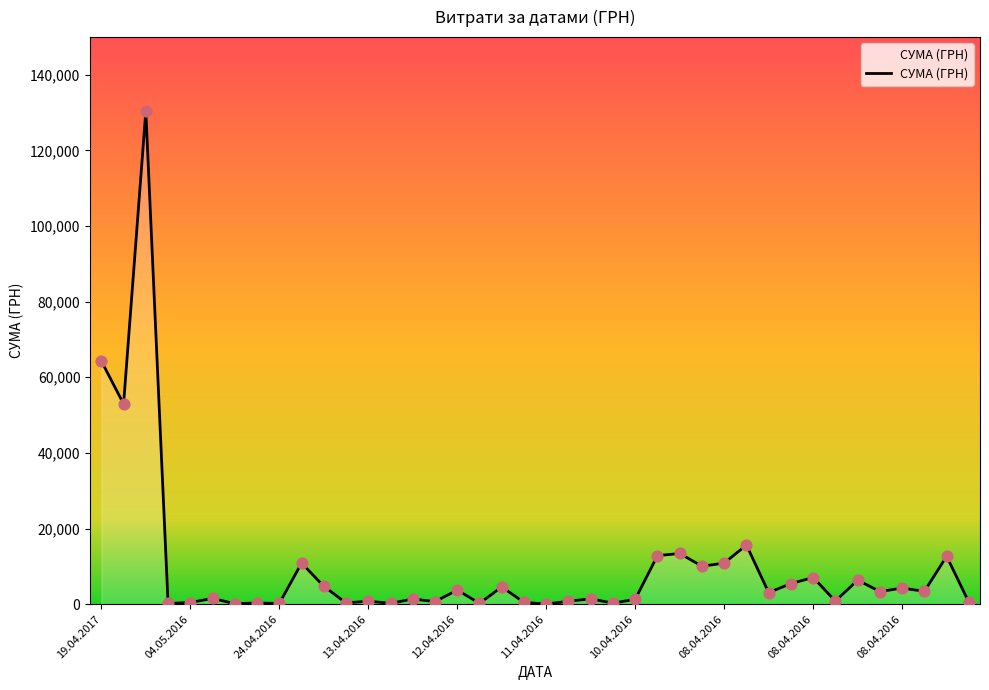

What is the greatest value displayed?

130379.7